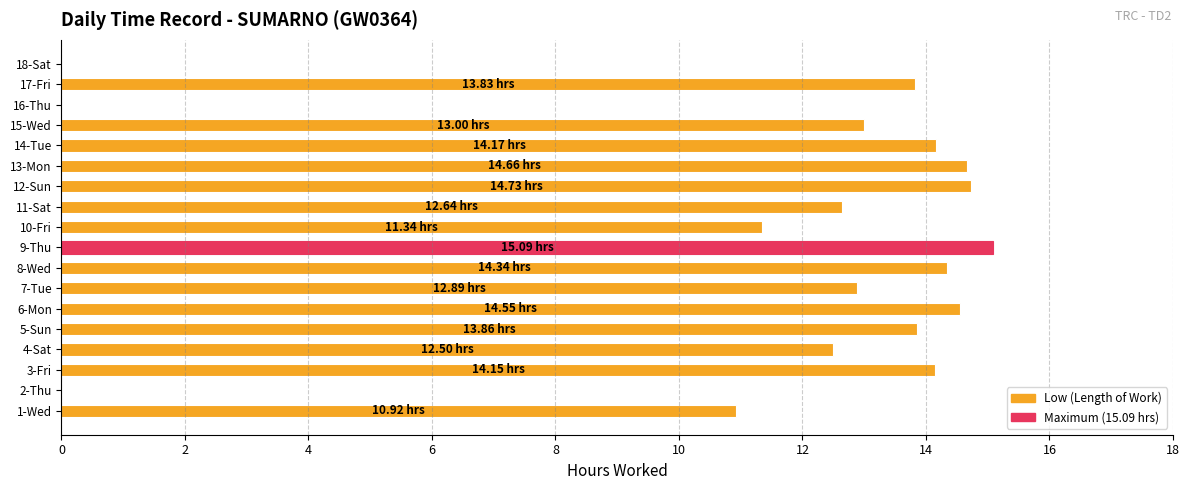

What is the ratio of the value at 15-Wed to the value at 6-Mon?

0.9